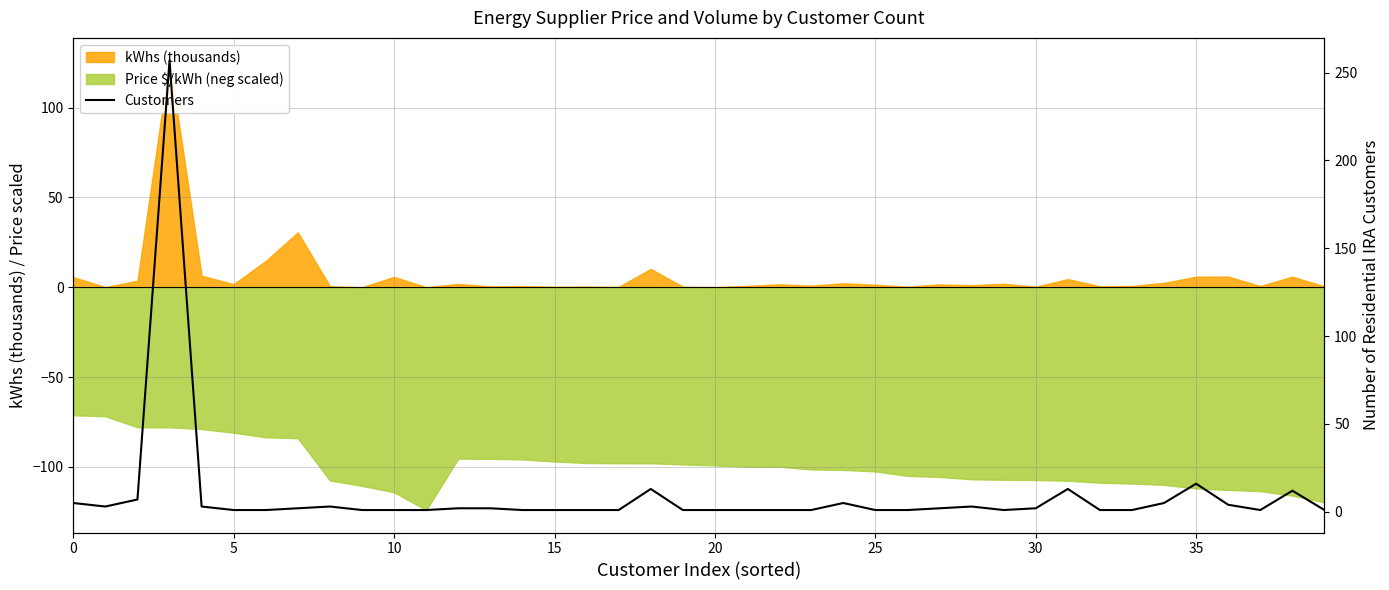

The chart shows a value of 2 at 17. True or false?

False